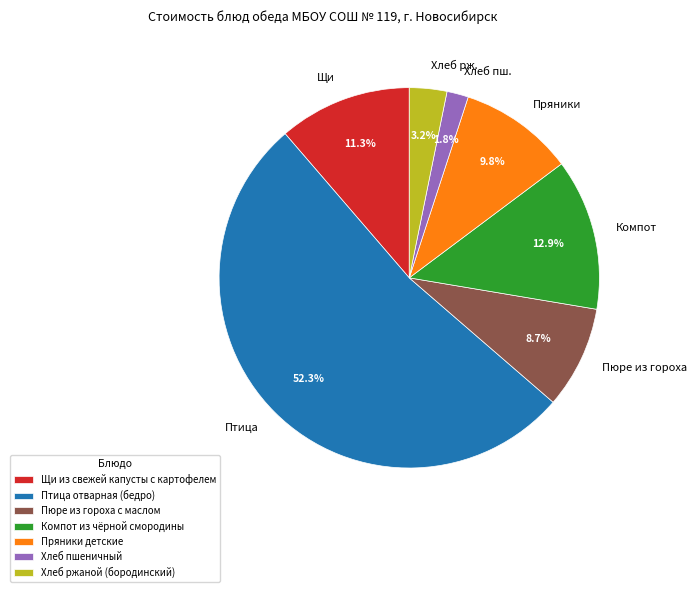

How many segments does this pie chart have?

7